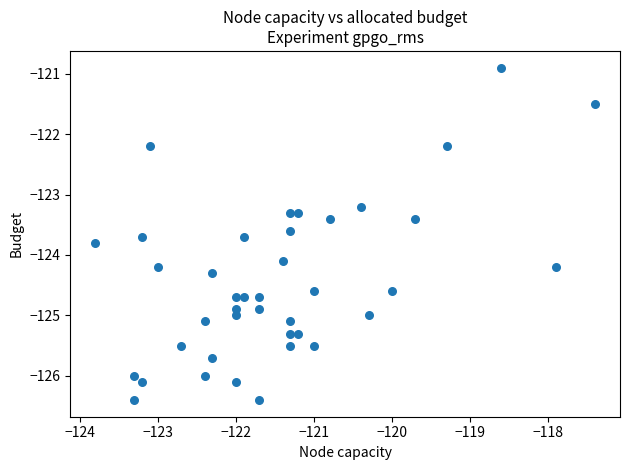

What Y value in the scatter plot is closest to -123?

-123.2